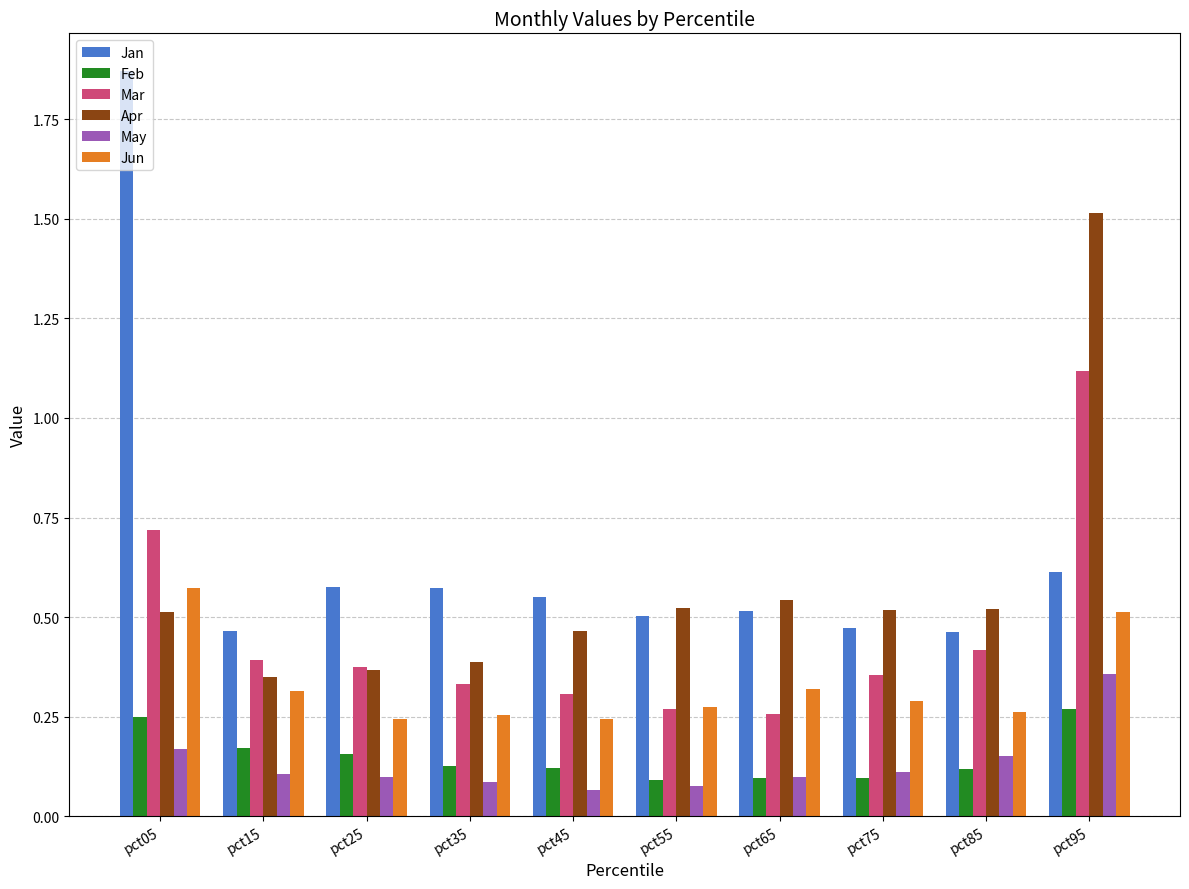

How many groups of bars are there?

10